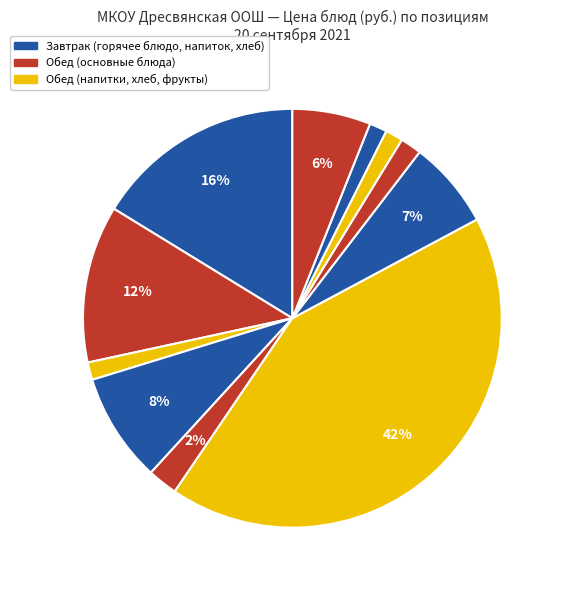

How many slices are in this pie chart?

11